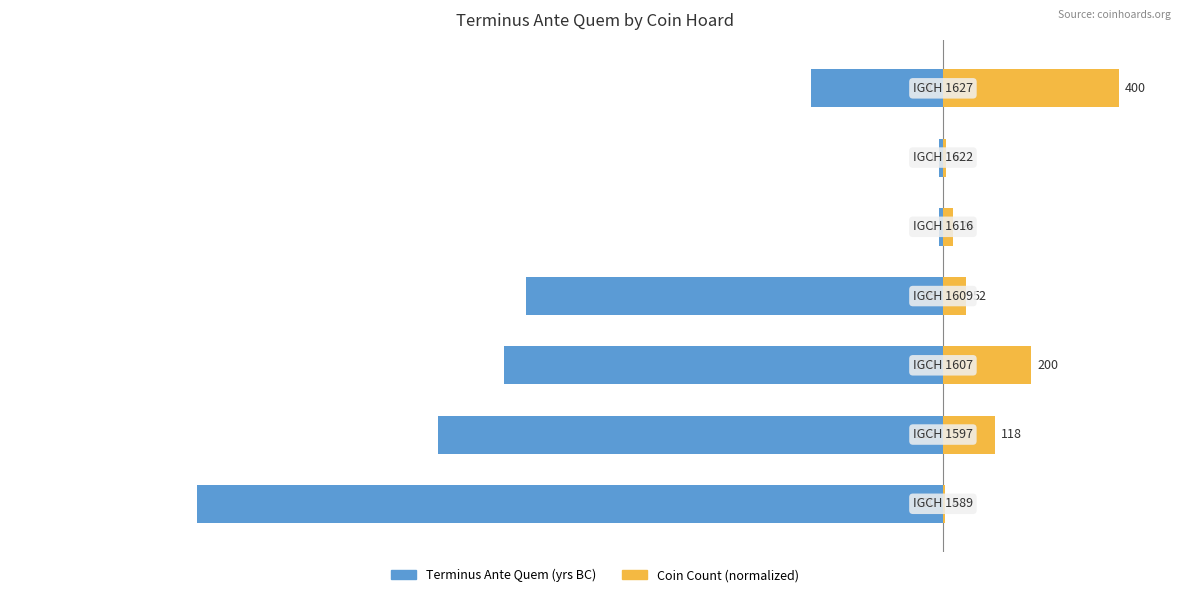

Does the chart contain stacked bars?

No